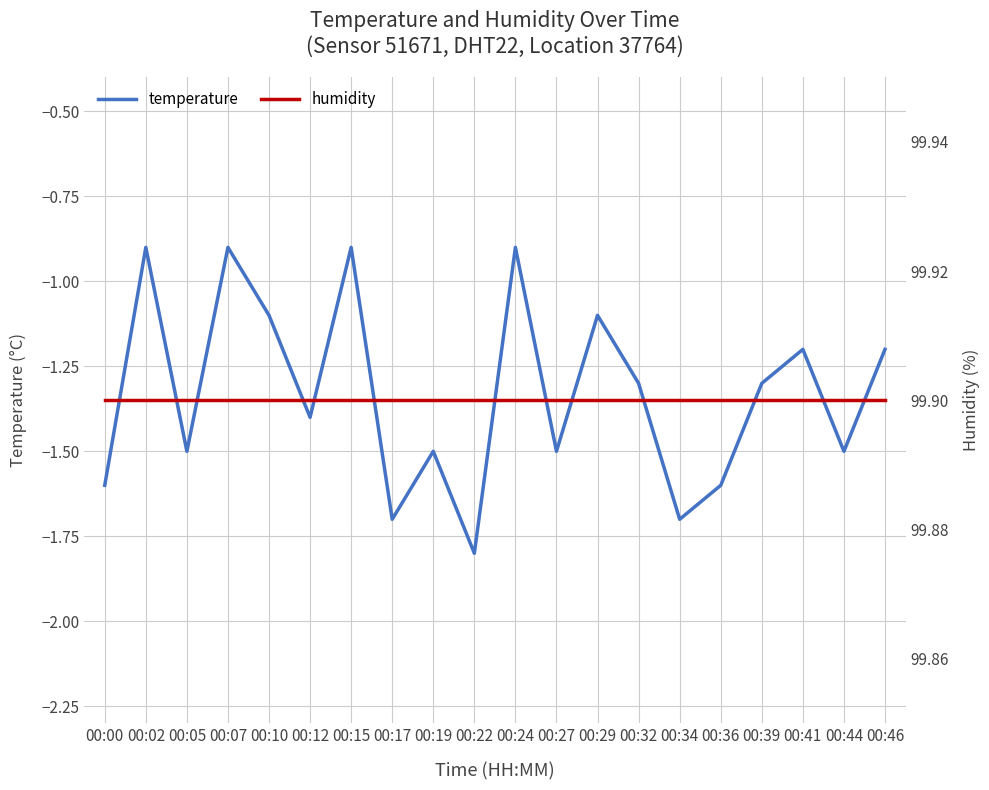

How many data points does each series have?

20